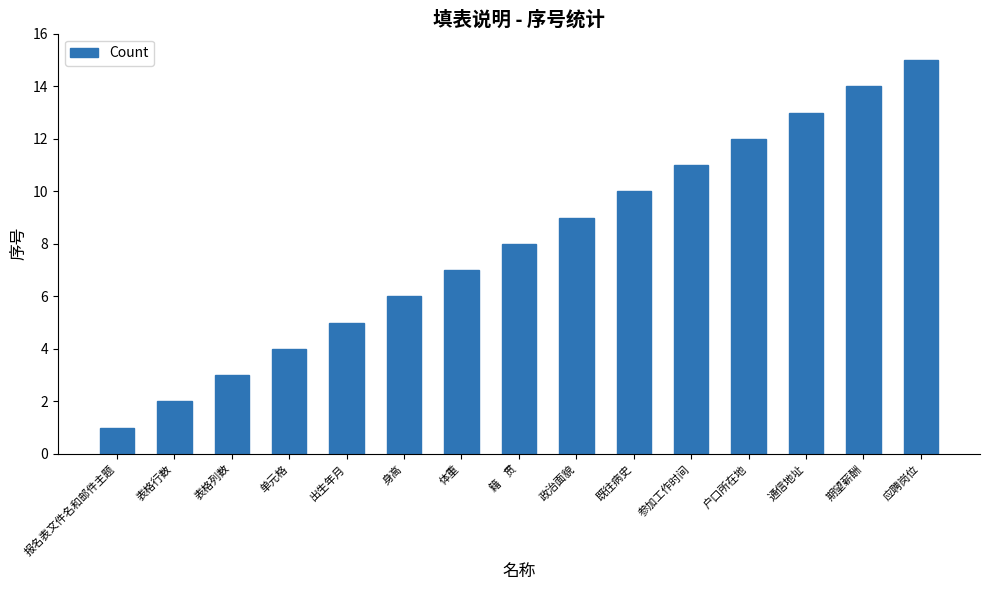

Which label corresponds to the smallest value in the chart?

报名表文件名和邮件主题